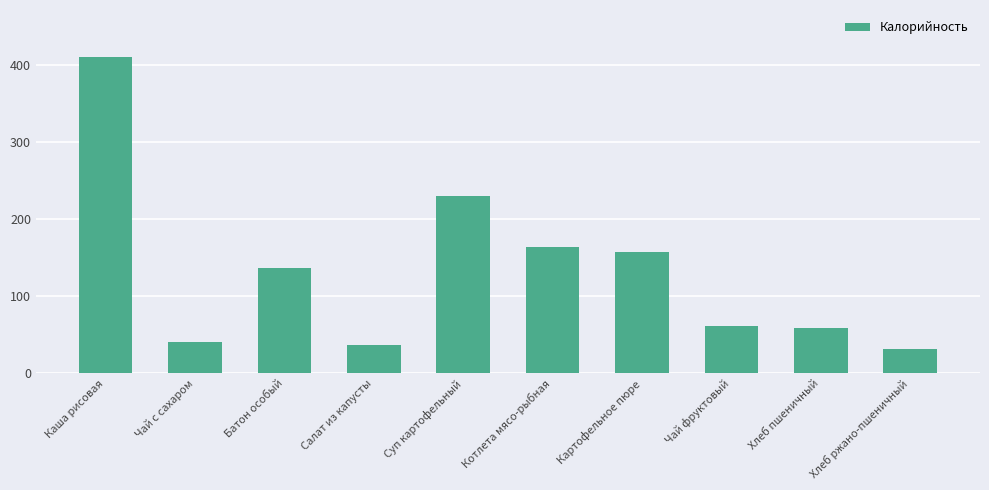

What is the sum of the values at Батон особый and Чай фруктовый?

198.3